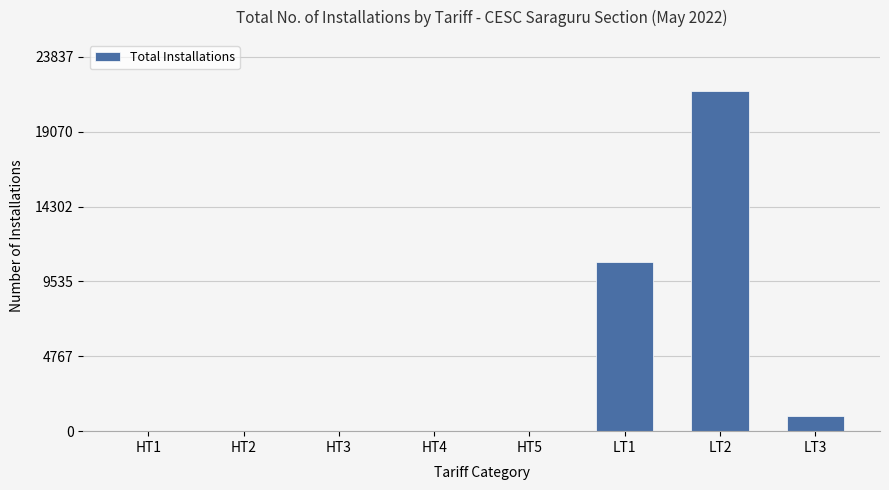

How many data points does each series have?

8